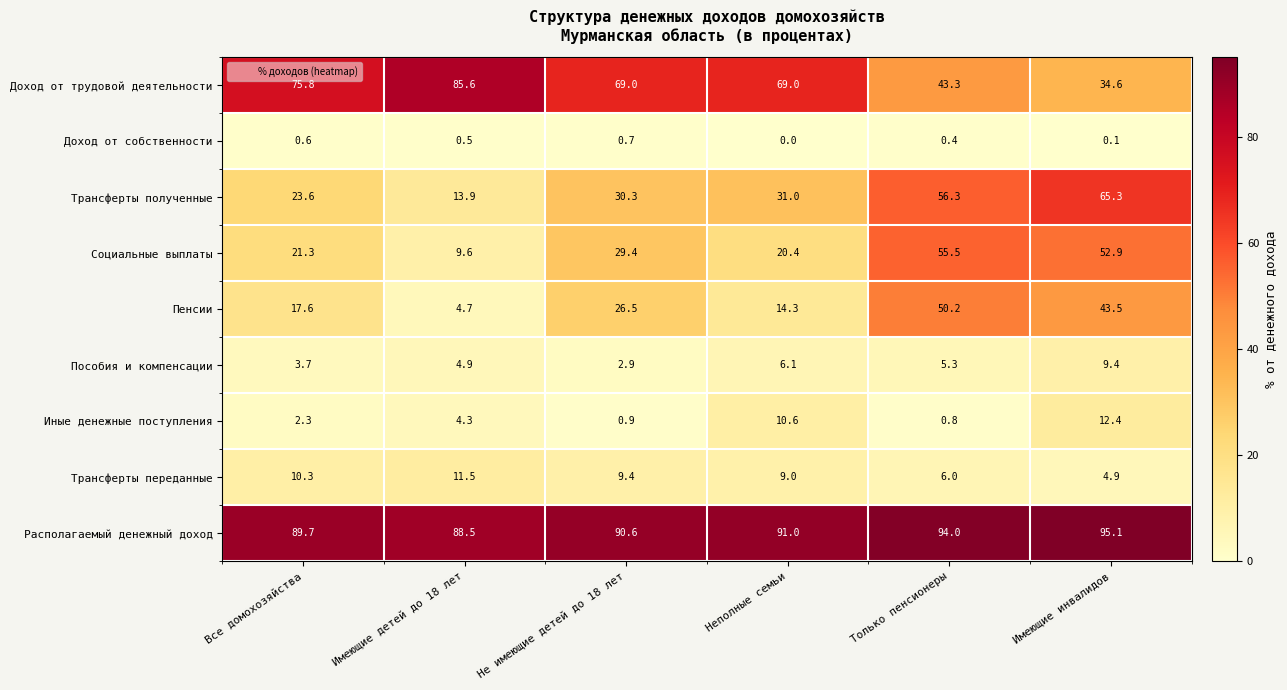

Is it true that Доход от трудовой деятельности equals 69.0 at Не имеющие детей до 18 лет?

True